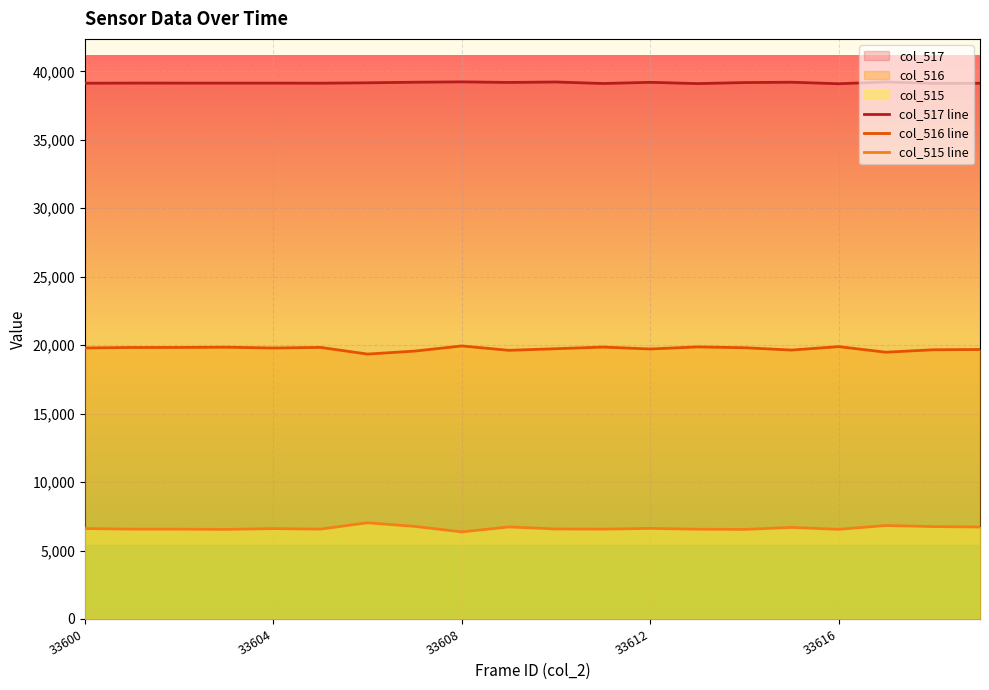

Which series has the largest total across all categories?

col_517 line